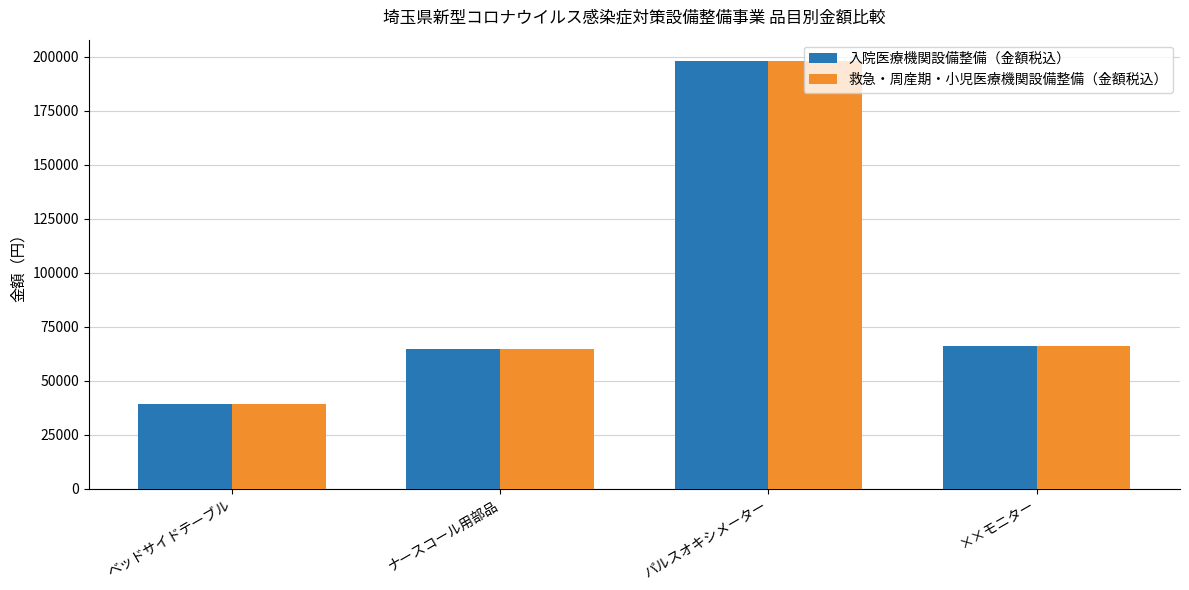

What is the greatest value displayed?

198000